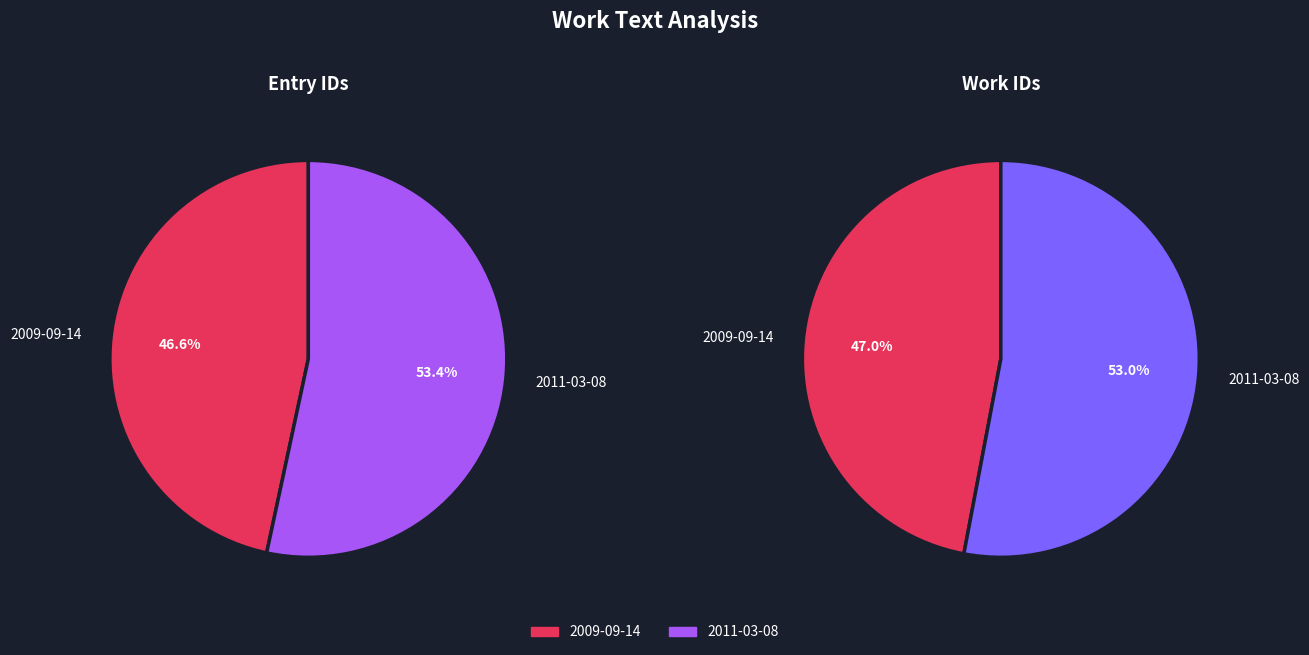

The 2011-03-08 slice represents 63% of the pie. True or false?

False